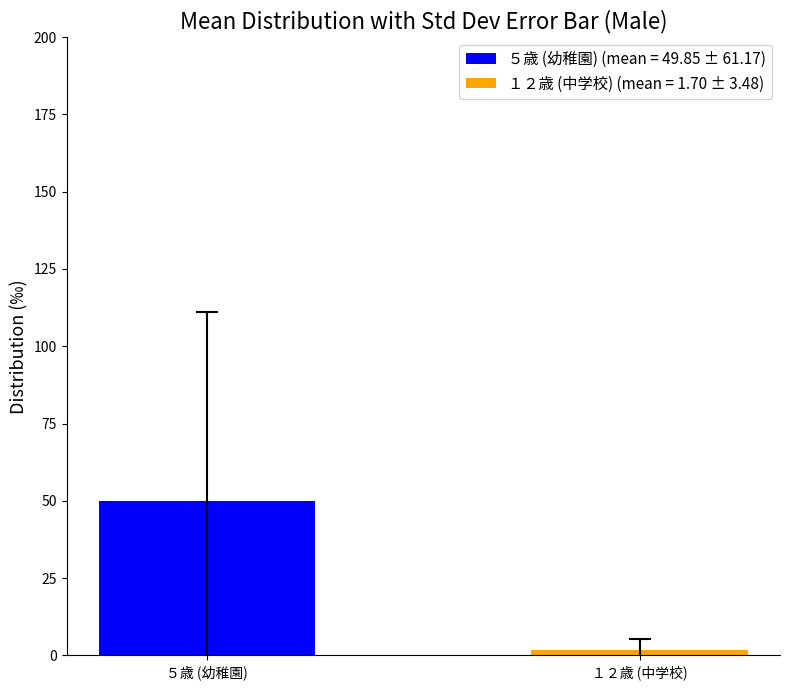

Reading left to right, extract all data points from this chart.

49.9	1.7